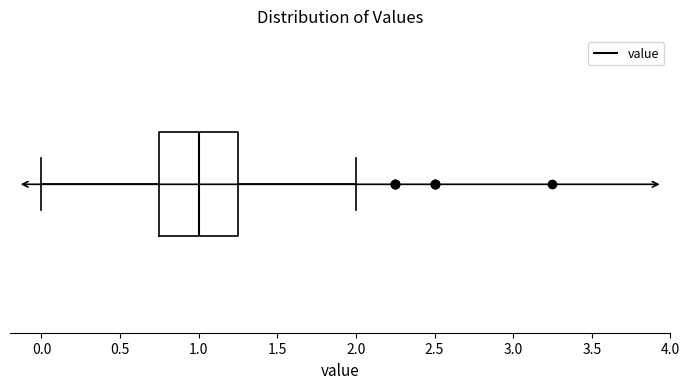

Read this box plot against the x-axis: the position of the median line, the range covered by the box, and the ends of both whiskers. The values are not printed on the chart, so give them approximately, as read against the axis.

median 1.00, box 0.75 to 1.25, whiskers 0.00 to 2.00